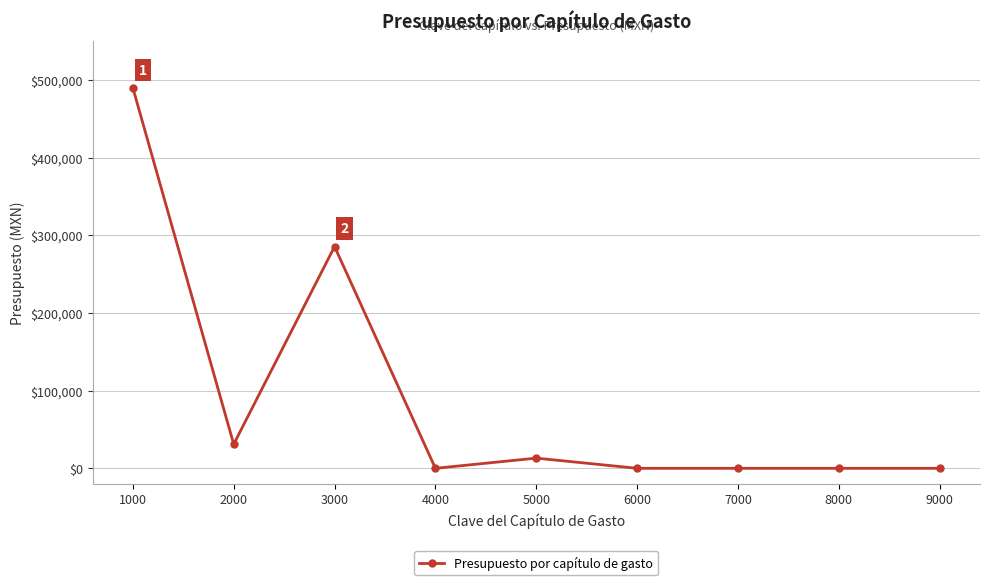

Reading right to left, transcribe all the data shown in this chart.

9000=0.0	8000=0.0	7000=0.0	6000=0.0	5000=13098.3	4000=0.0	3000=285493.0	2000=31000.0	1000=489744.0